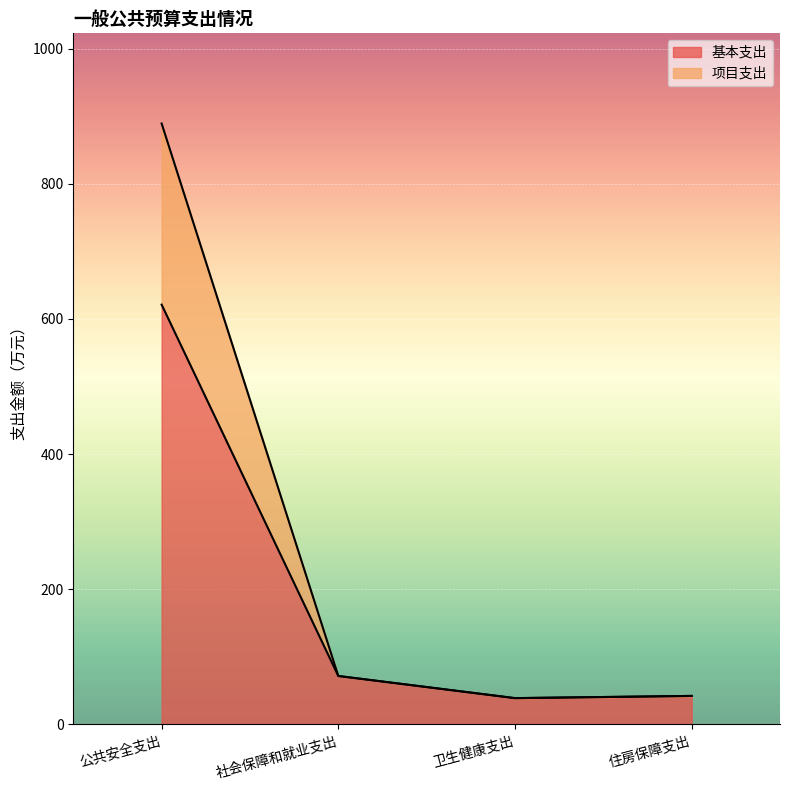

True or false: 项目支出 and 基本支出 intersect in this chart.

False